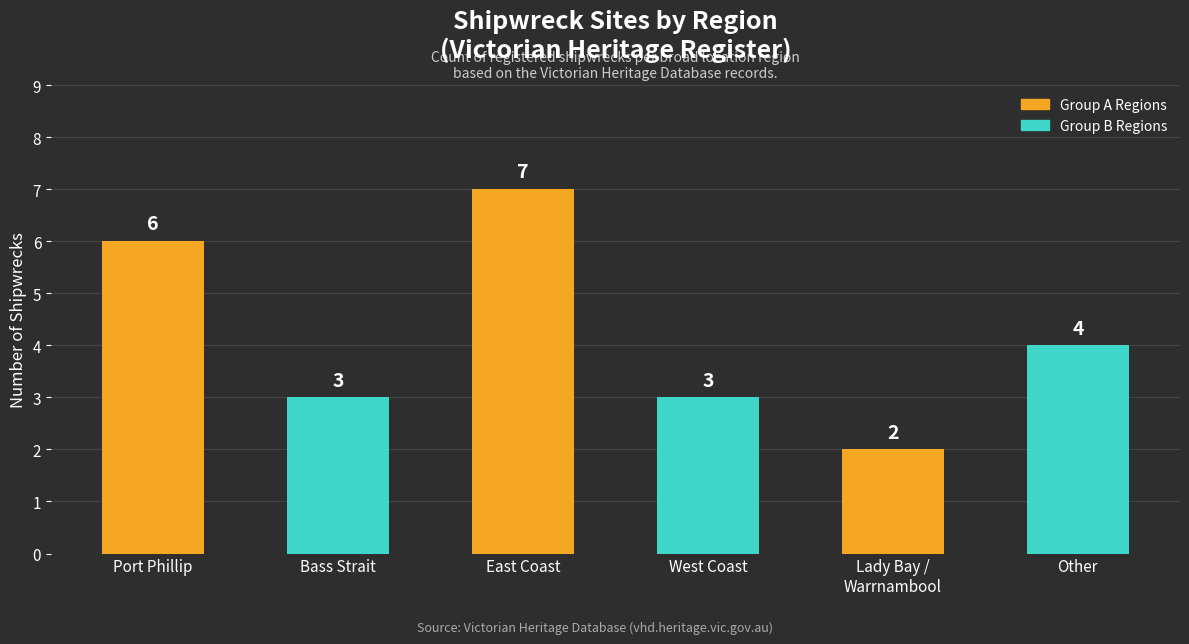

Between Bass Strait and Other, which is larger?

Other